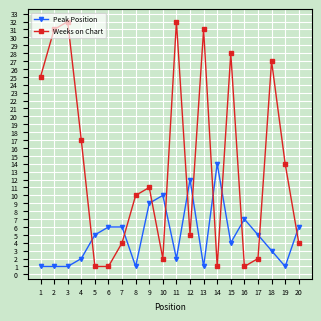

How many data points in Peak Position are less than 5?

10